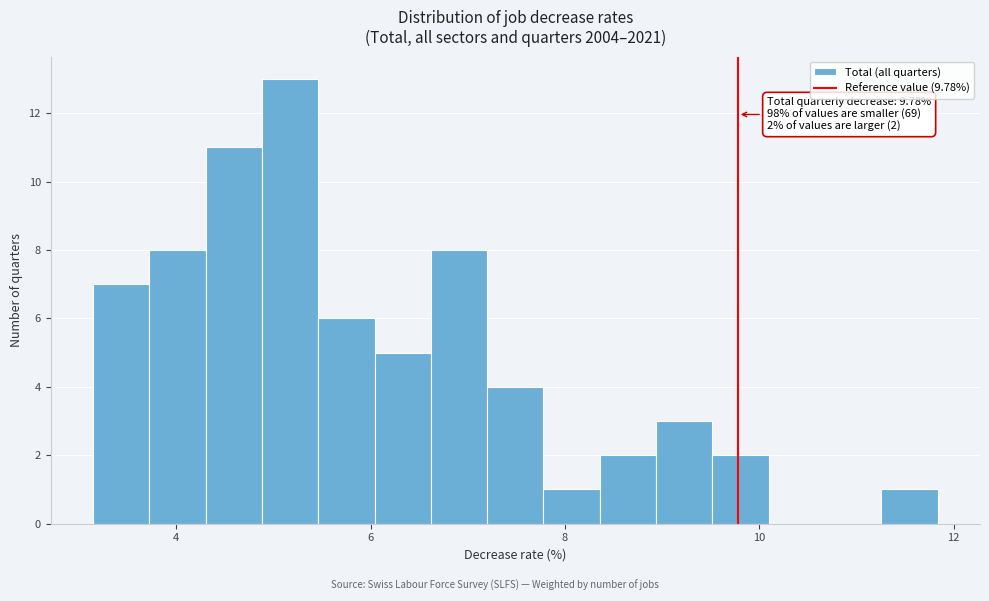

Read against the x-axis, roughly where is the centre of the tallest bar?

5.2